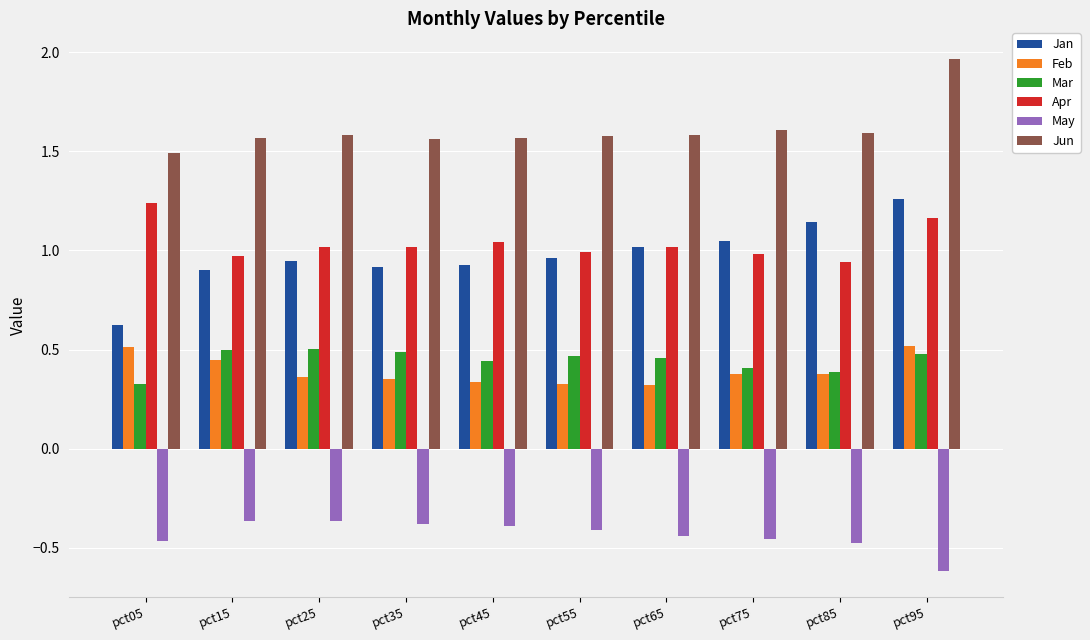

Does the chart contain stacked bars?

No